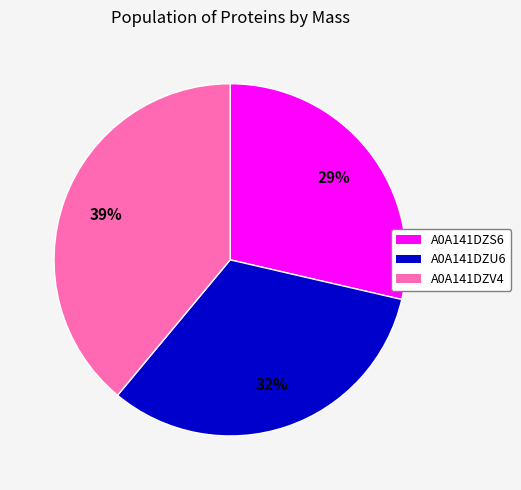

To the nearest percent, what is the difference between the largest and smallest slice percentages?

10%